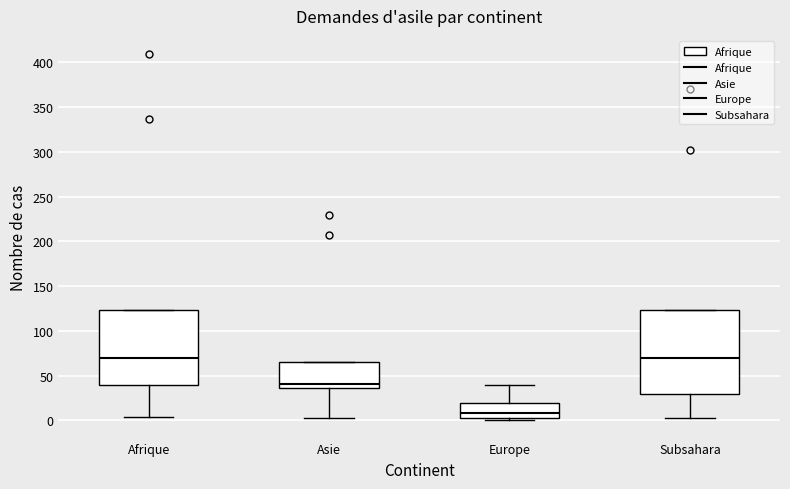

Reading left to right, transcribe this box plot: for each box, give where its median line is, the range the box spans, and where its two whiskers end, as read against the y-axis. The values are not printed on the chart, so give them approximately, as read against the axis.

Afrique: median 70, box 40 to 125, whiskers 5 to 125
Asie: median 40, box 35 to 65, whiskers 5 to 65
Europe: median 10, box 5 to 20, whiskers 0 to 40
Subsahara: median 70, box 30 to 125, whiskers 0 to 125